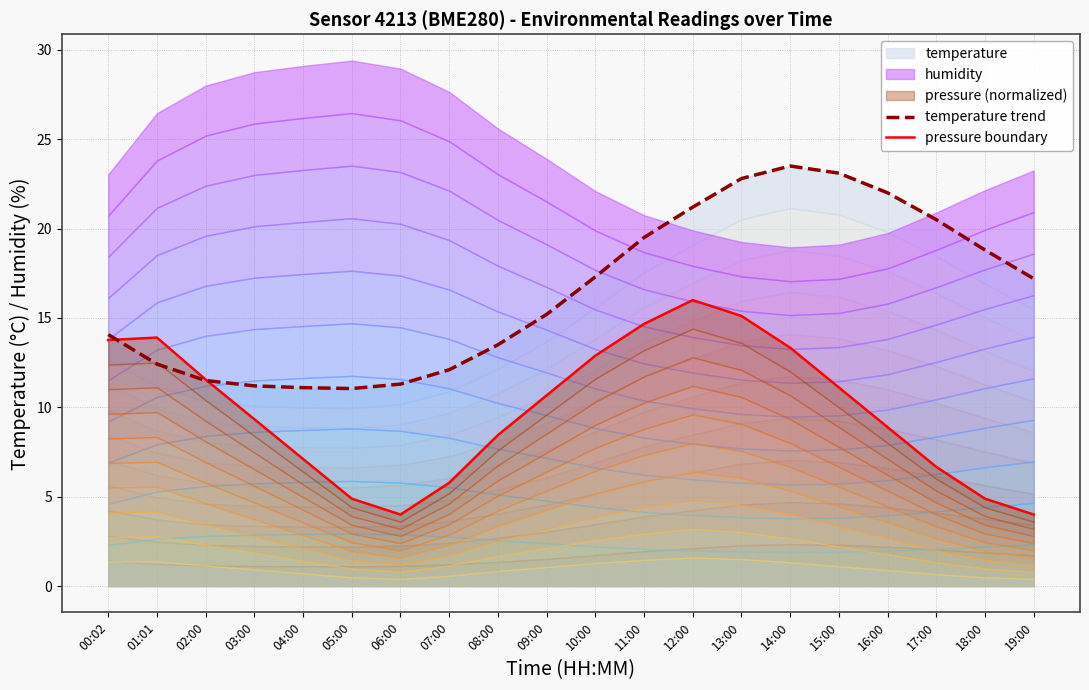

At which label does pressure boundary reach its minimum?

06:00